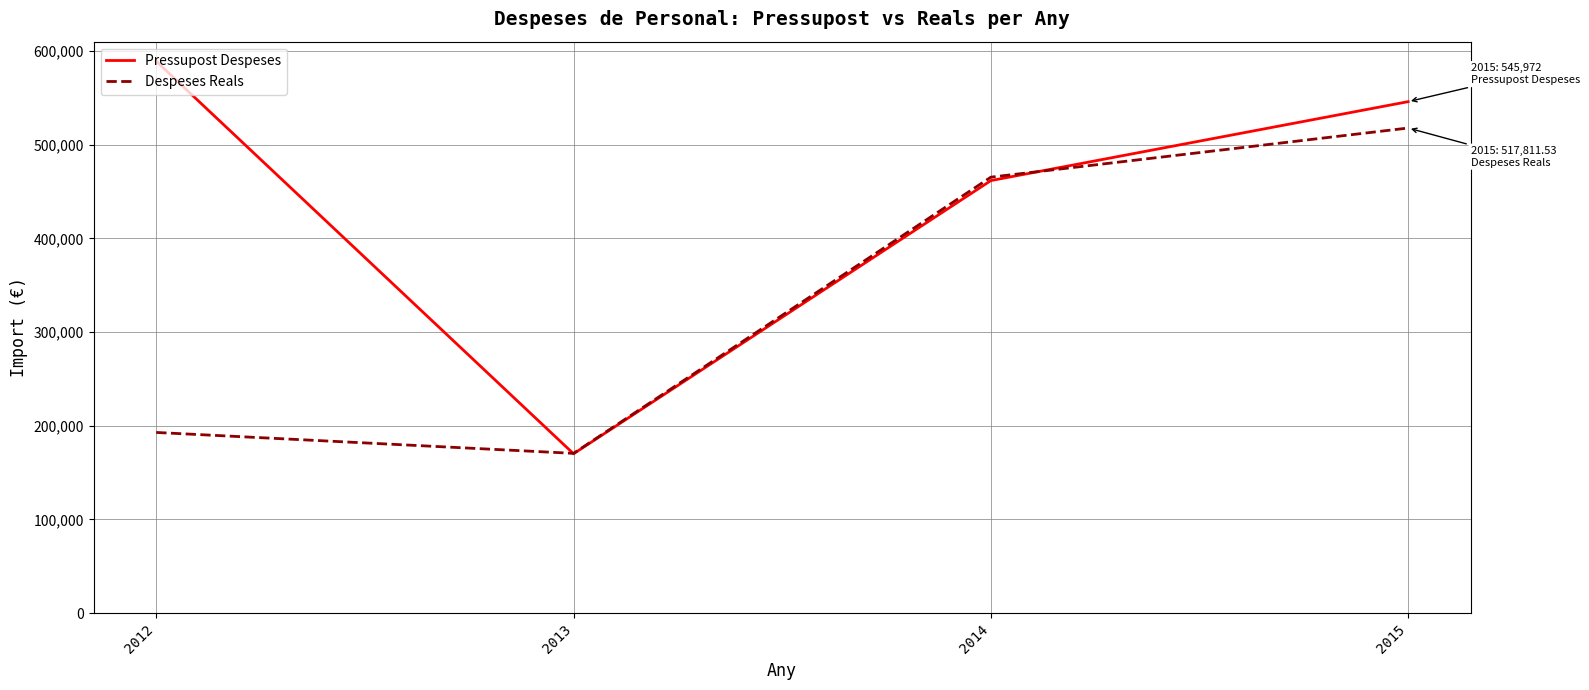

Which category has the lowest value across all series?

2013